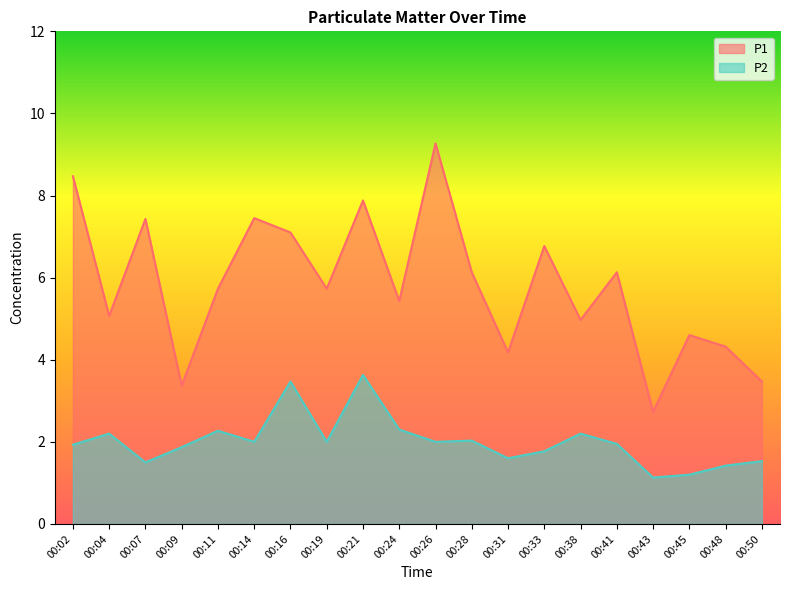

What are all the series names shown in the legend?

P1, P2